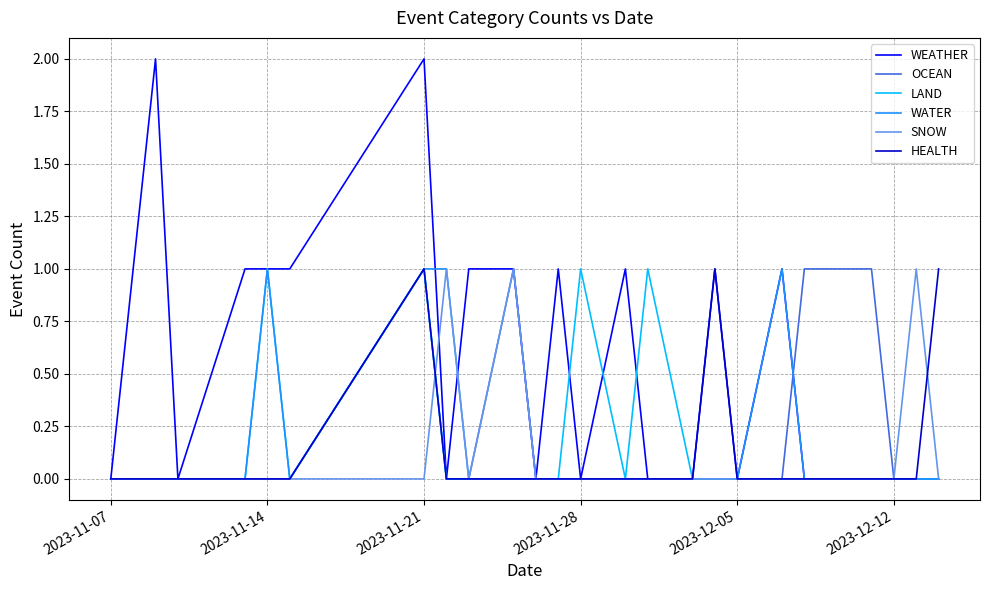

Which series has the largest total across all categories?

WEATHER